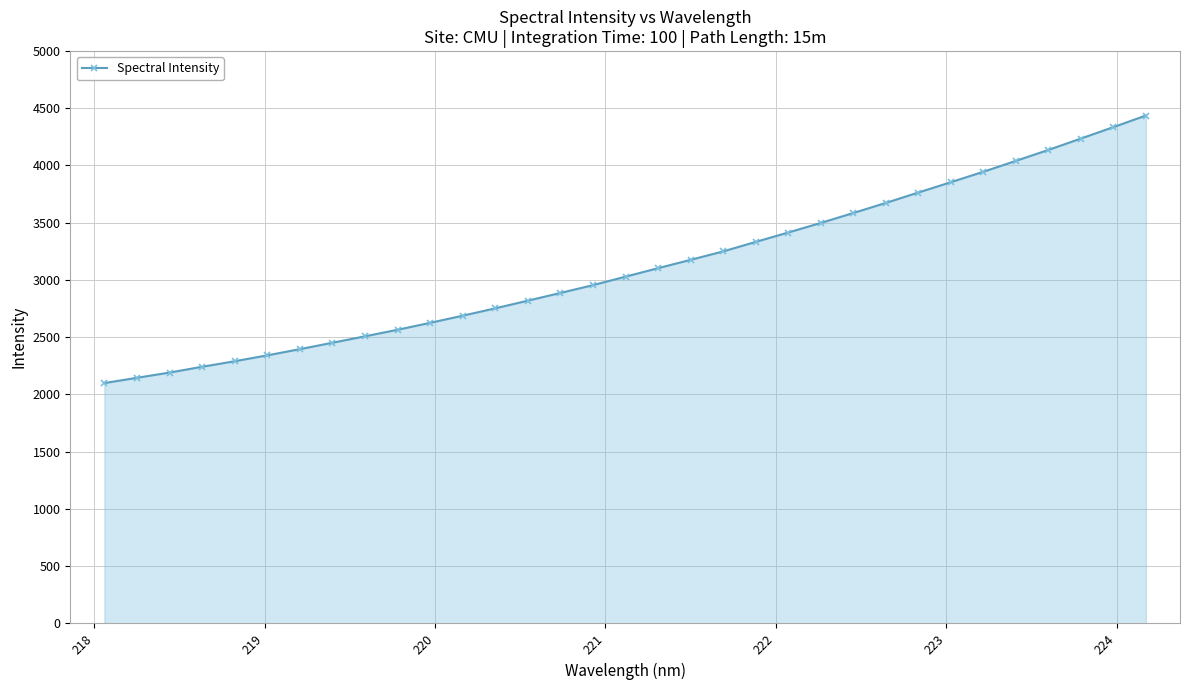

How many lines are shown in the chart?

1